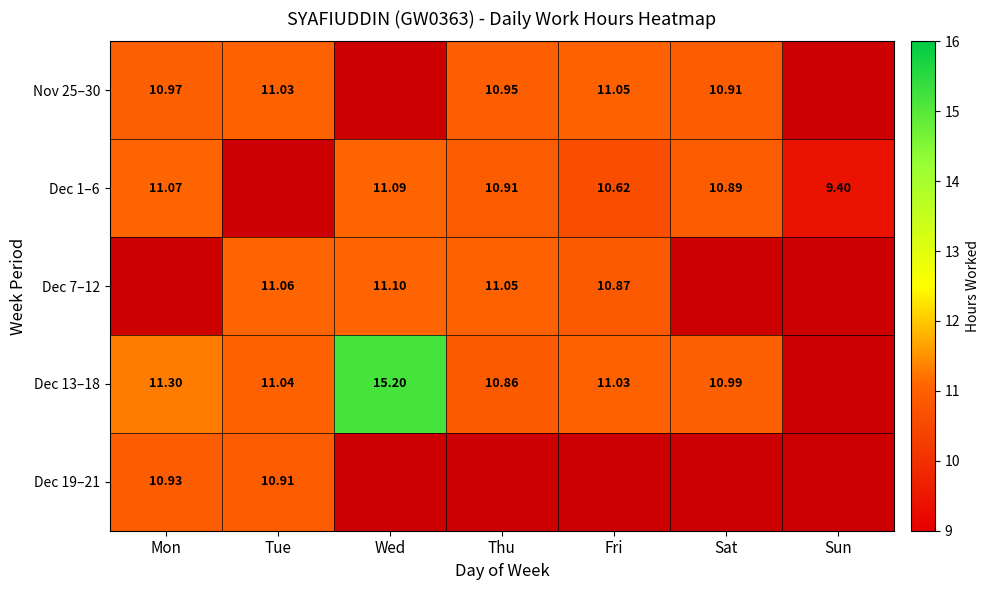

Is the value of Dec 1–6 at Sat greater than the value of Dec 7–12 at Tue?

No